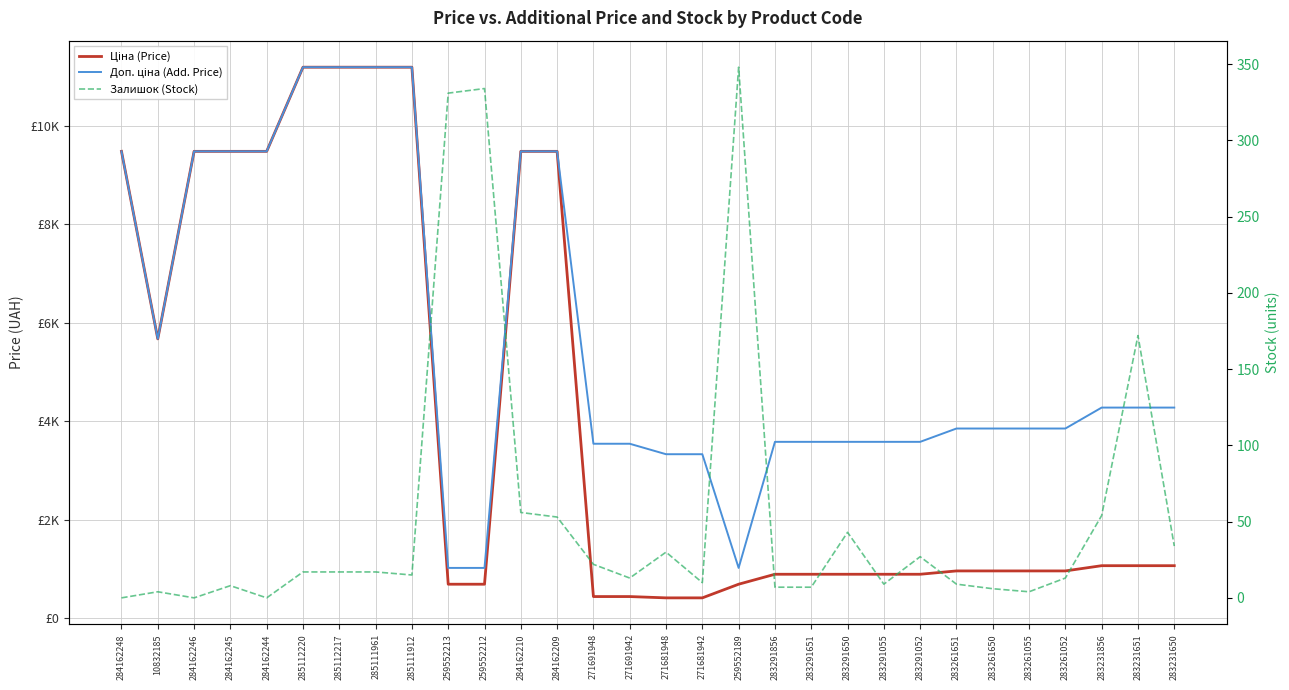

What is the spread (max minus min) of values at 259552189?

676.6